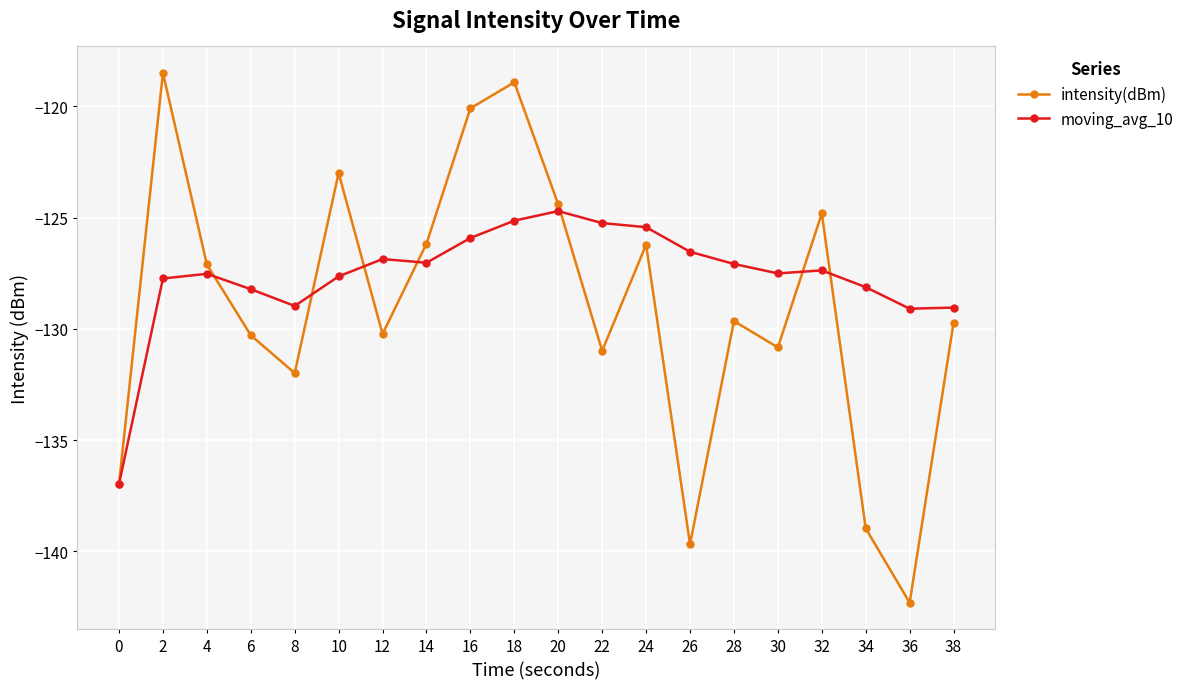

Where is the first local minimum for intensity(dBm)?

8